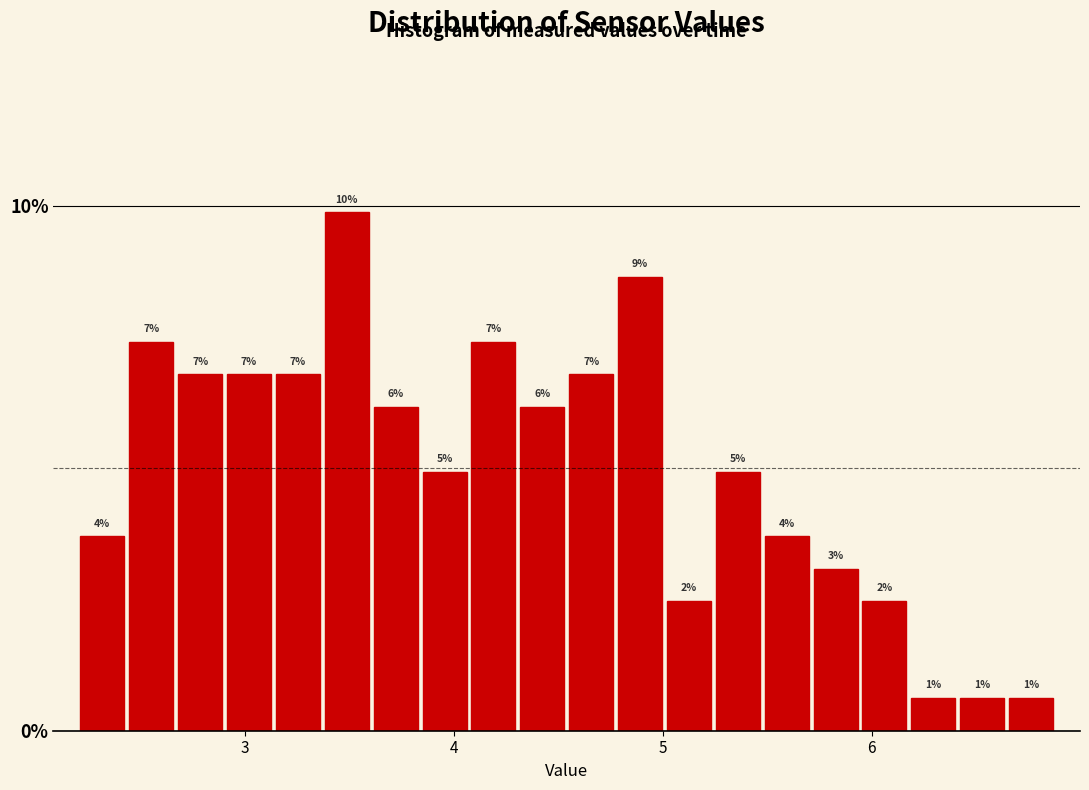

Read against the x-axis, roughly where is the centre of the tallest bar?

3.5